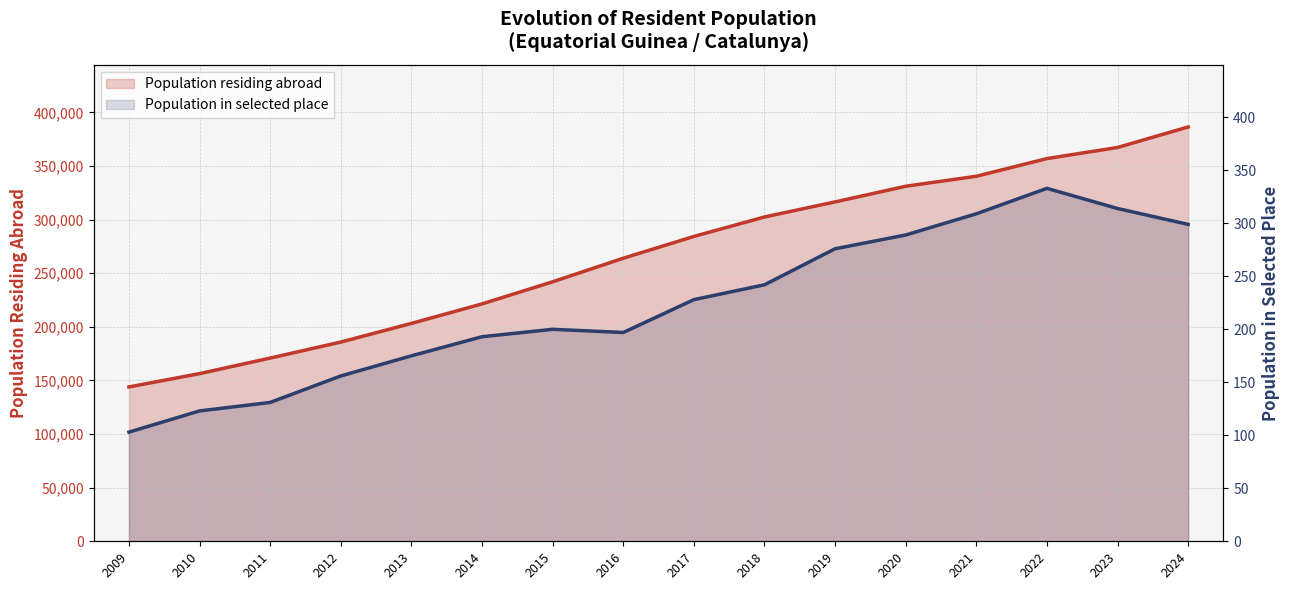

At 2010, list the series in order from smallest to largest.

Population residing in selected place, Population residing abroad